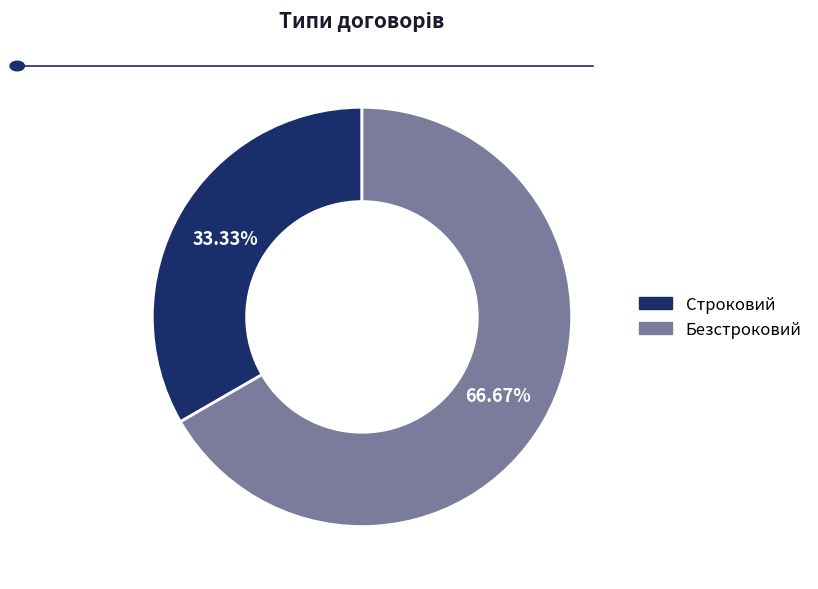

What percentage is the Безстроковий slice, to the nearest percent?

67%